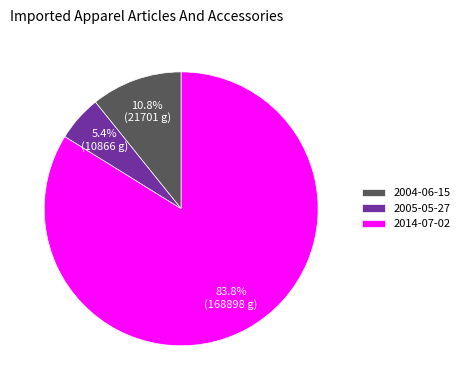

The 2014-07-02 slice represents 1% of the pie. True or false?

False